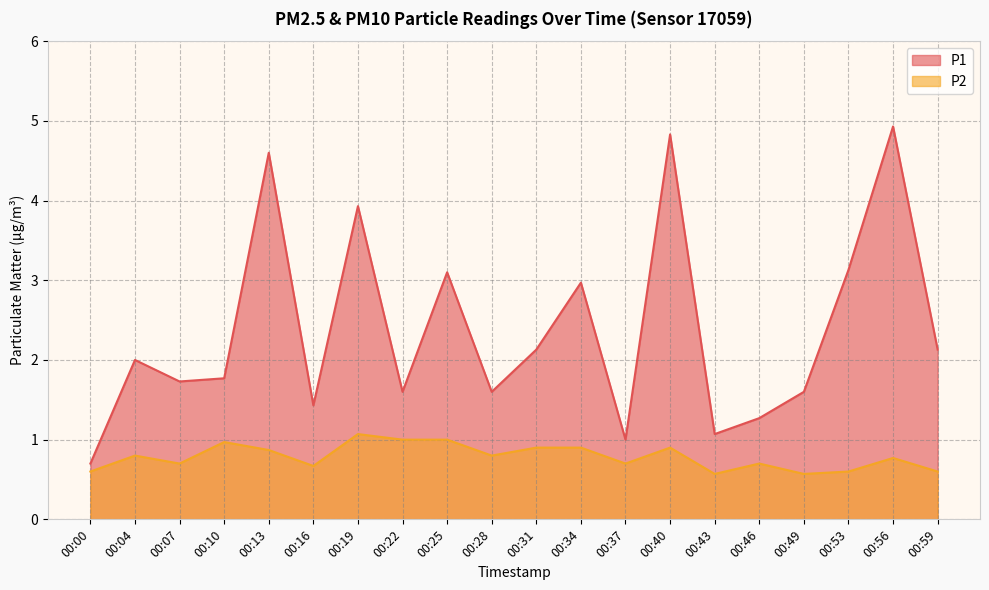

Rank the series by their maximum value, from lowest to highest.

P2, P1